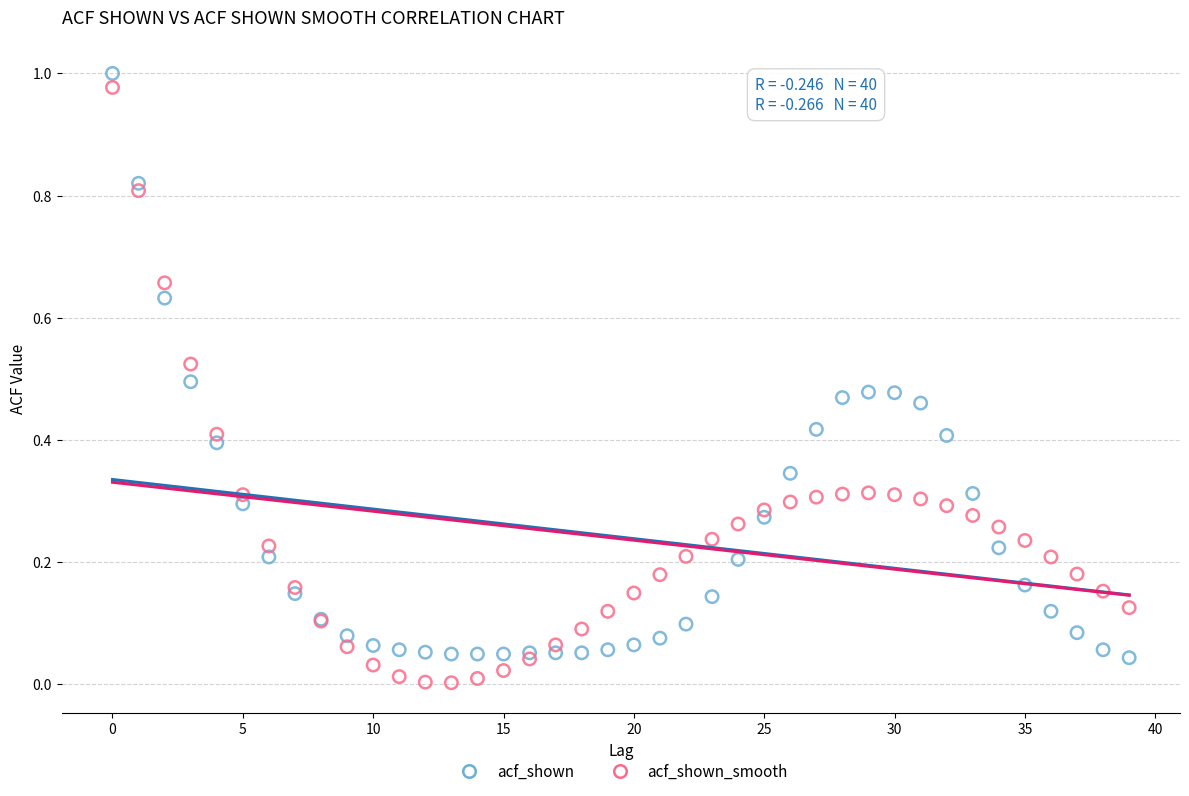

Which series has the widest spread of Y values?

acf_shown_smooth